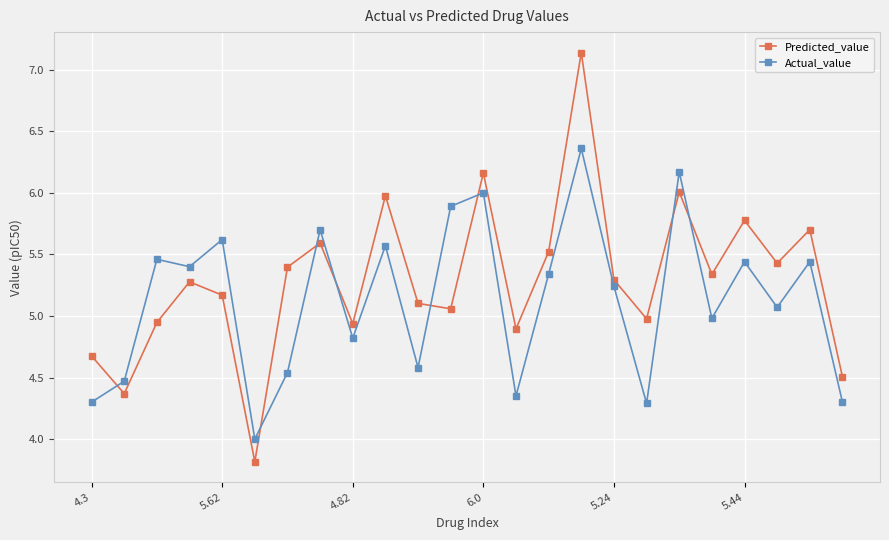

List the series in order of their peak value, lowest first.

Actual_value, Predicted_value